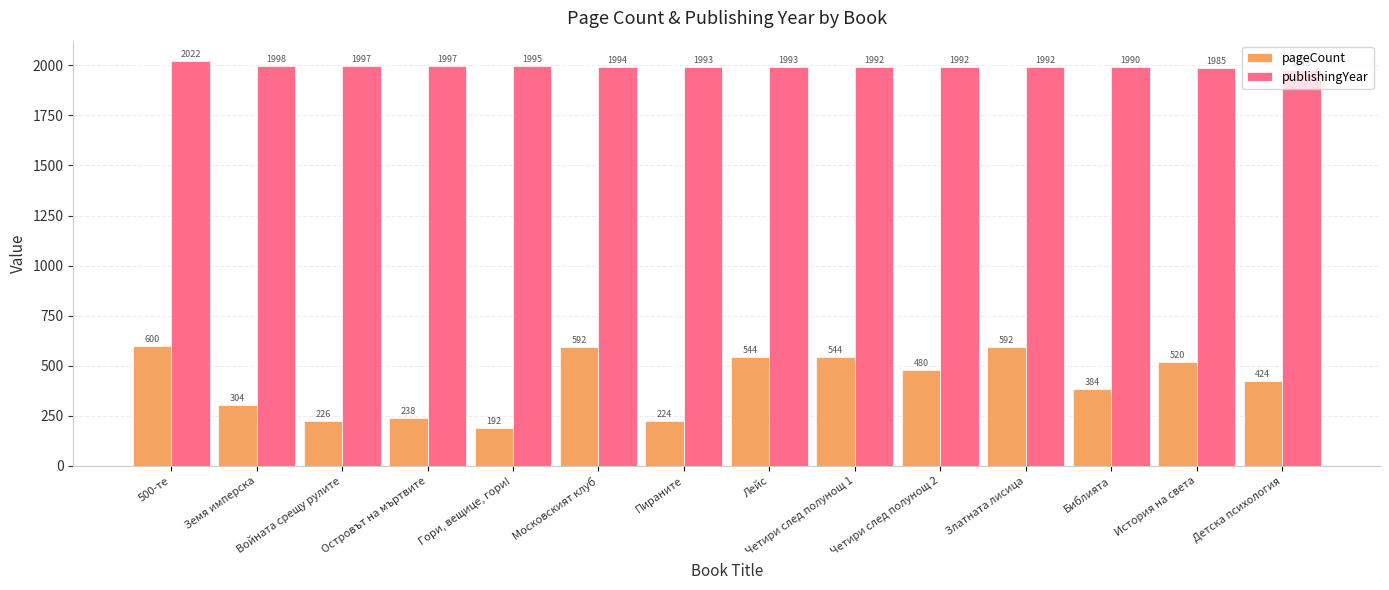

What value does the publishingYear series have at Лейс, to the nearest 5?

1995